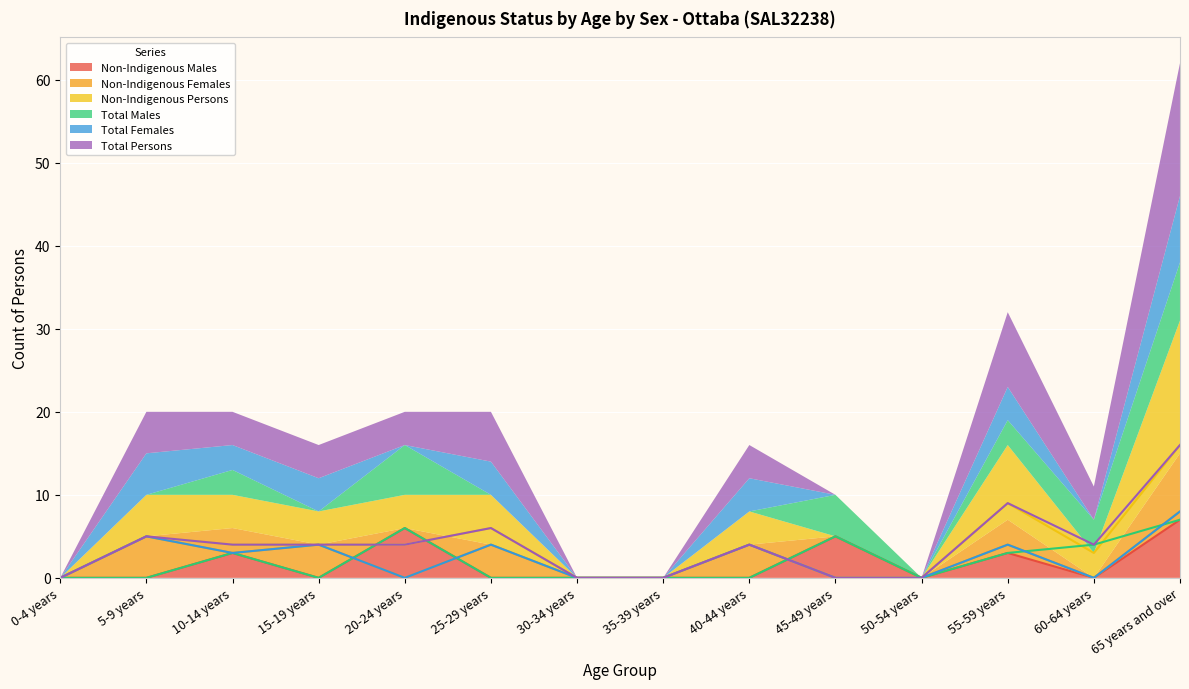

Reading left to right, list all the values displayed in this chart.

Non-Indigenous Males: 0-4 years=0	5-9 years=0	10-14 years=3	15-19 years=0	20-24 years=6	25-29 years=0	30-34 years=0	35-39 years=0	40-44 years=0	45-49 years=5	50-54 years=0	55-59 years=3	60-64 years=0	65 years and over=7
Non-Indigenous Females: 0-4 years=0	5-9 years=5	10-14 years=3	15-19 years=4	20-24 years=0	25-29 years=4	30-34 years=0	35-39 years=0	40-44 years=4	45-49 years=0	50-54 years=0	55-59 years=4	60-64 years=0	65 years and over=8
Non-Indigenous Persons: 0-4 years=0	5-9 years=5	10-14 years=4	15-19 years=4	20-24 years=4	25-29 years=6	30-34 years=0	35-39 years=0	40-44 years=4	45-49 years=0	50-54 years=0	55-59 years=9	60-64 years=3	65 years and over=16
Total Males: 0-4 years=0	5-9 years=0	10-14 years=3	15-19 years=0	20-24 years=6	25-29 years=0	30-34 years=0	35-39 years=0	40-44 years=0	45-49 years=5	50-54 years=0	55-59 years=3	60-64 years=4	65 years and over=7
Total Females: 0-4 years=0	5-9 years=5	10-14 years=3	15-19 years=4	20-24 years=0	25-29 years=4	30-34 years=0	35-39 years=0	40-44 years=4	45-49 years=0	50-54 years=0	55-59 years=4	60-64 years=0	65 years and over=8
Total Persons: 0-4 years=0	5-9 years=5	10-14 years=4	15-19 years=4	20-24 years=4	25-29 years=6	30-34 years=0	35-39 years=0	40-44 years=4	45-49 years=0	50-54 years=0	55-59 years=9	60-64 years=4	65 years and over=16